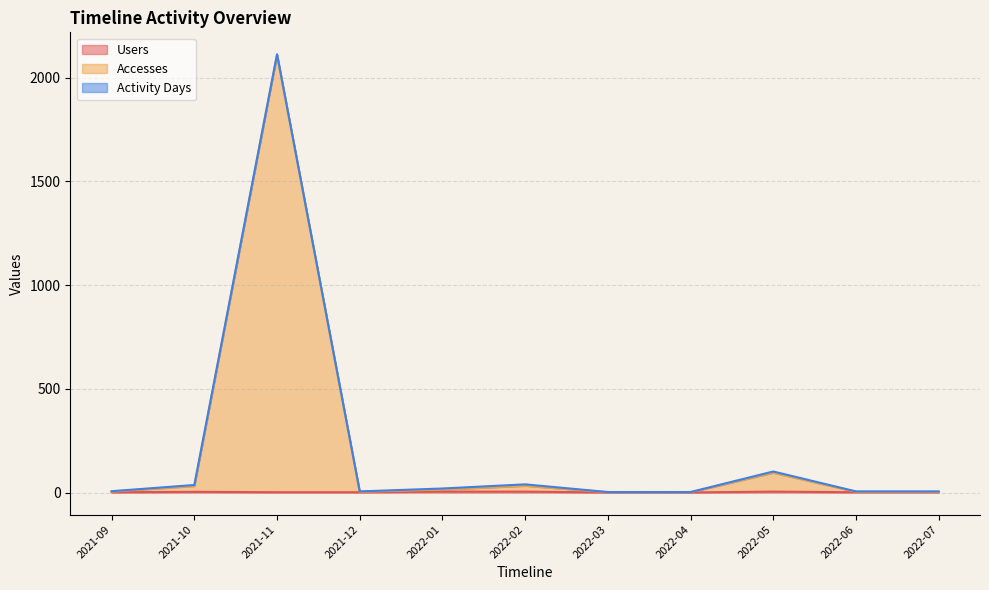

Which label corresponds to the smallest value in the chart?

2022-03